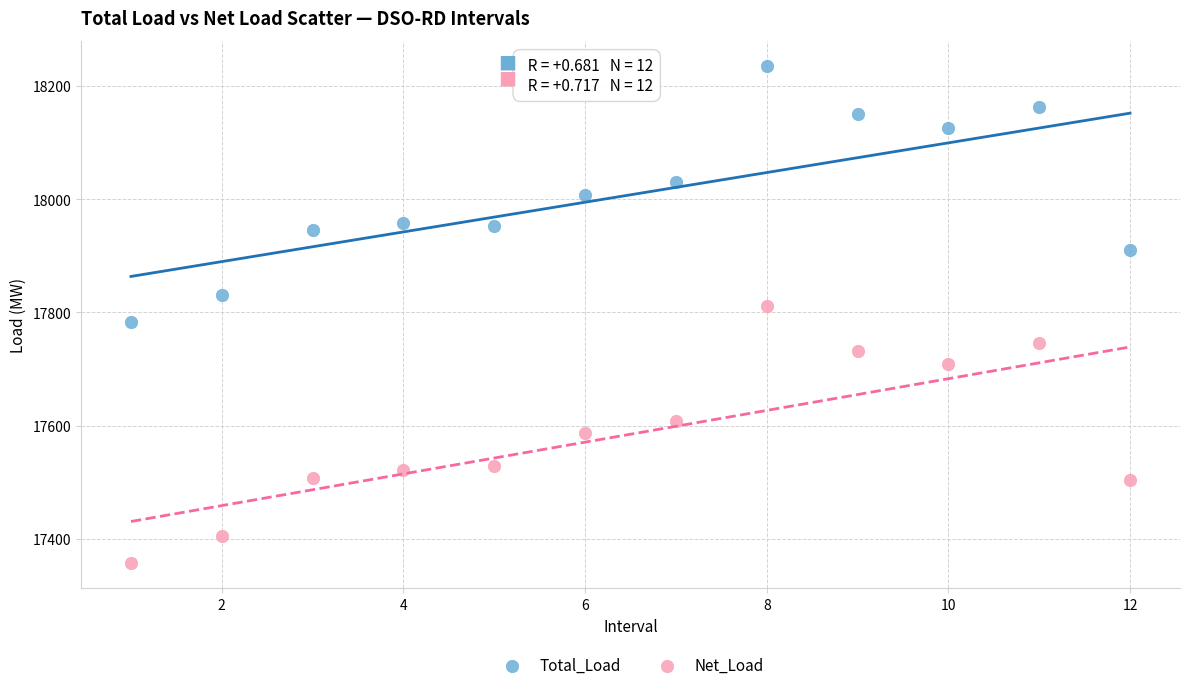

Which series reaches the maximum Y coordinate?

Total_Load